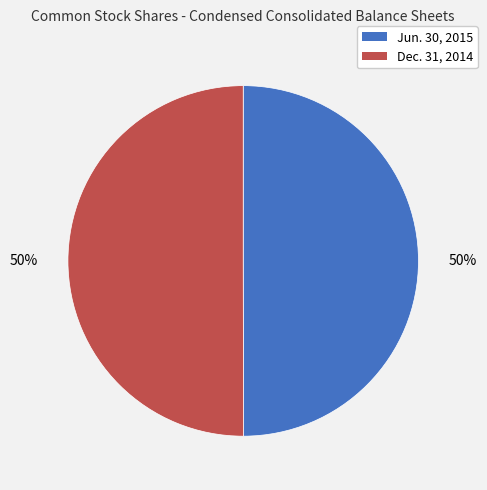

To the nearest percent, what is the average slice percentage?

50%